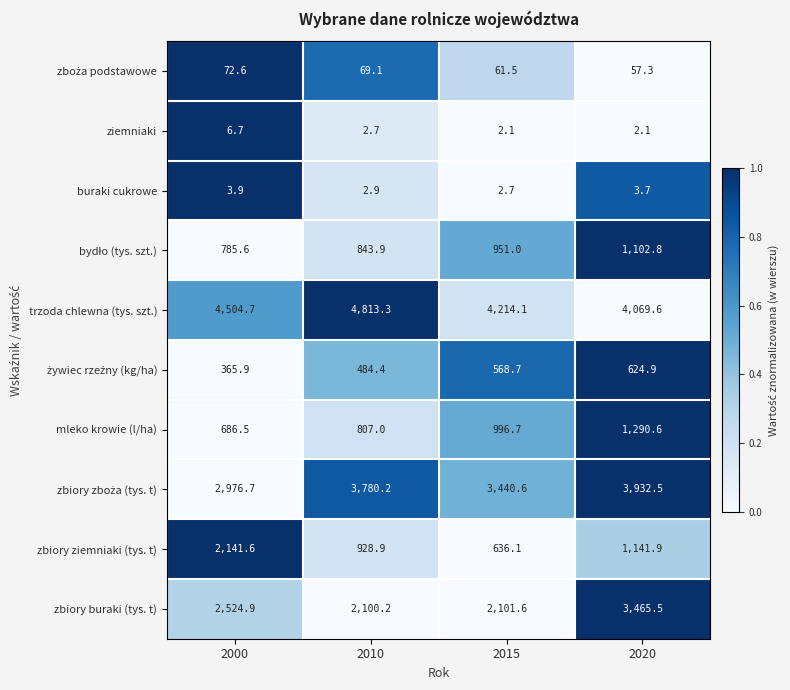

What is the average value of the zbiory buraki (tys. t) series?

2548.1